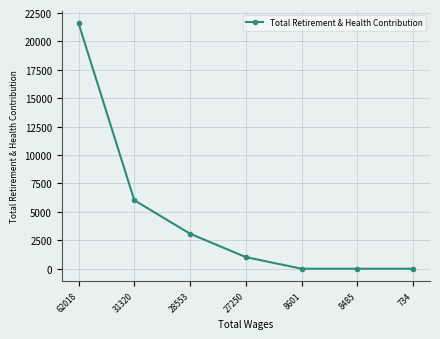

How many series are shown in this chart?

1